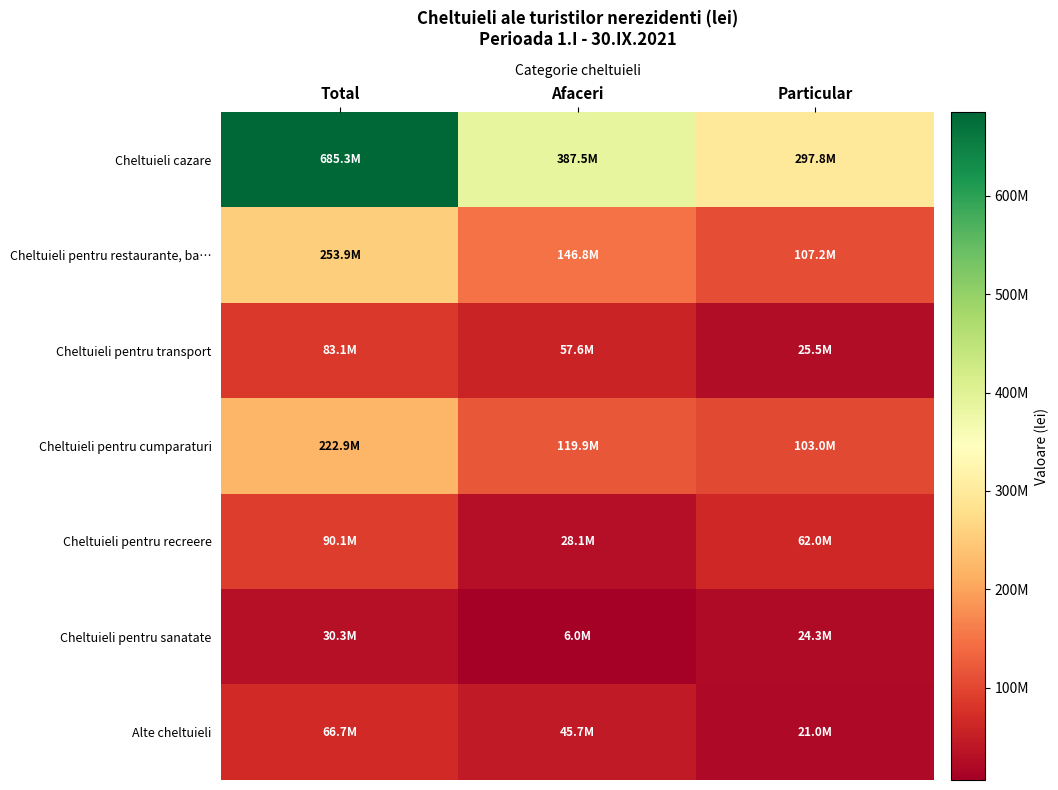

Reading left to right, extract all data points from this chart.

Cheltuieli cazare: Total=685269210	Afaceri=387465581	Particular=297803629
Cheltuieli pentru restaurante, ba…: Total=253919241	Afaceri=146752926	Particular=107166315
Cheltuieli pentru transport: Total=83060953	Afaceri=57594900	Particular=25466053
Cheltuieli pentru cumparaturi: Total=222910466	Afaceri=119904708	Particular=103005758
Cheltuieli pentru recreere: Total=90063128	Afaceri=28098003	Particular=61965125
Cheltuieli pentru sanatate: Total=30271094	Afaceri=5979160	Particular=24291934
Alte cheltuieli: Total=66666274	Afaceri=45663349	Particular=21002925